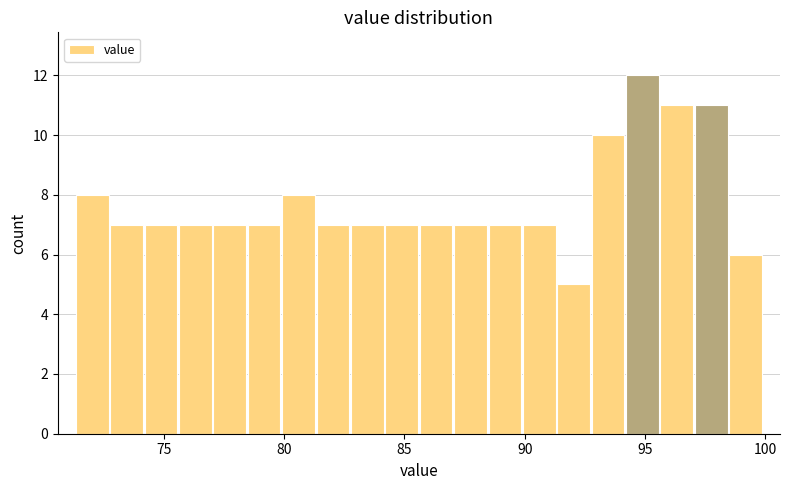

Around what value on the x-axis is the tallest bar? Give the approximate position of its centre, as read against the axis.

95.0